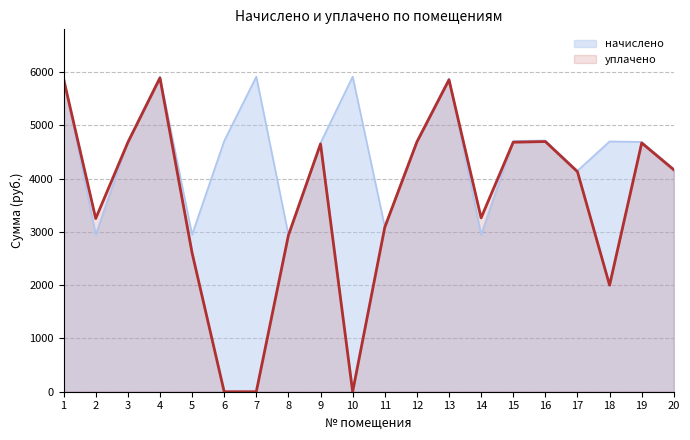

True or false: уплачено has a value of 4519.1 at 11.

False